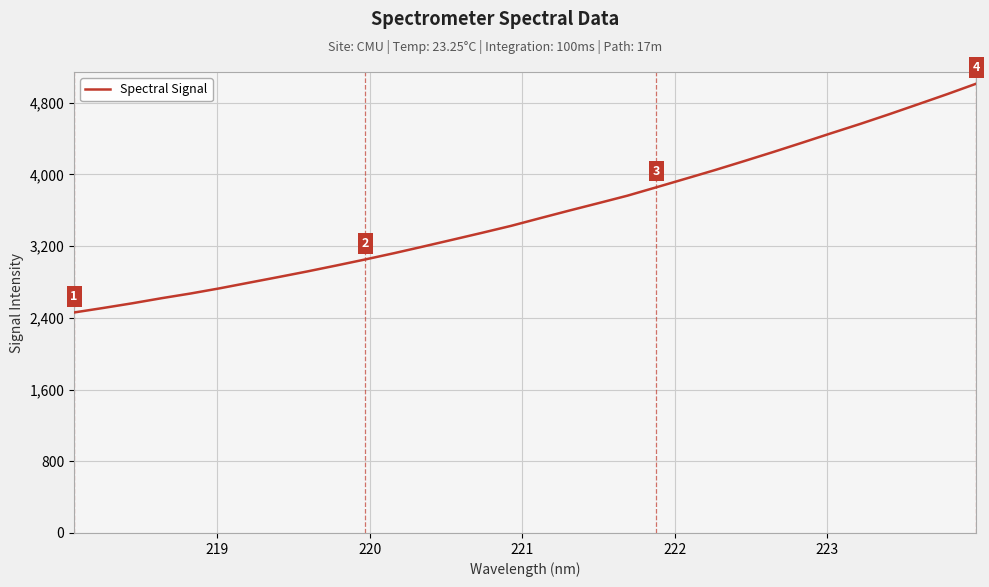

What is the greatest value displayed?

5012.5